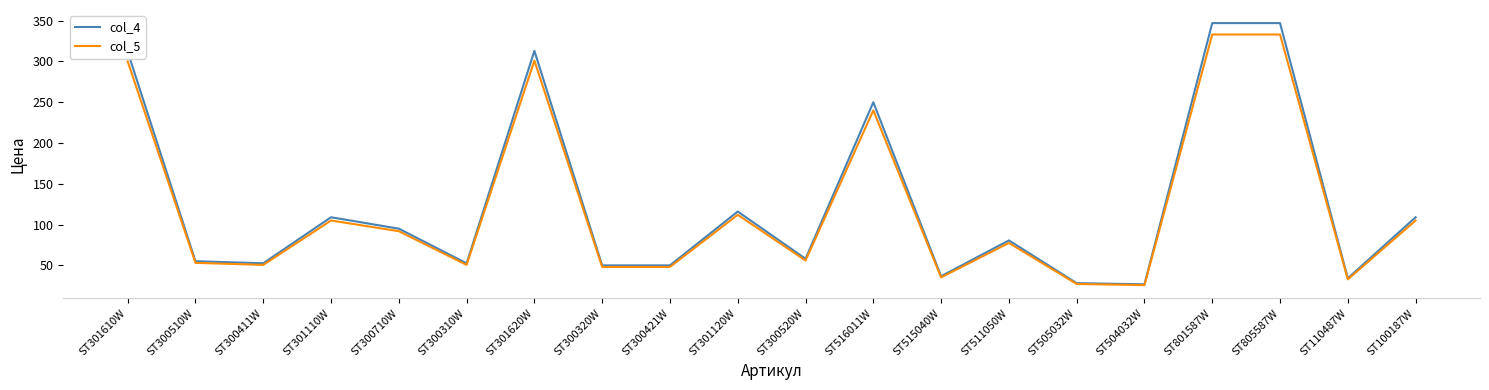

Is it true that col_5 equals 81.0 at ST300520W?

False